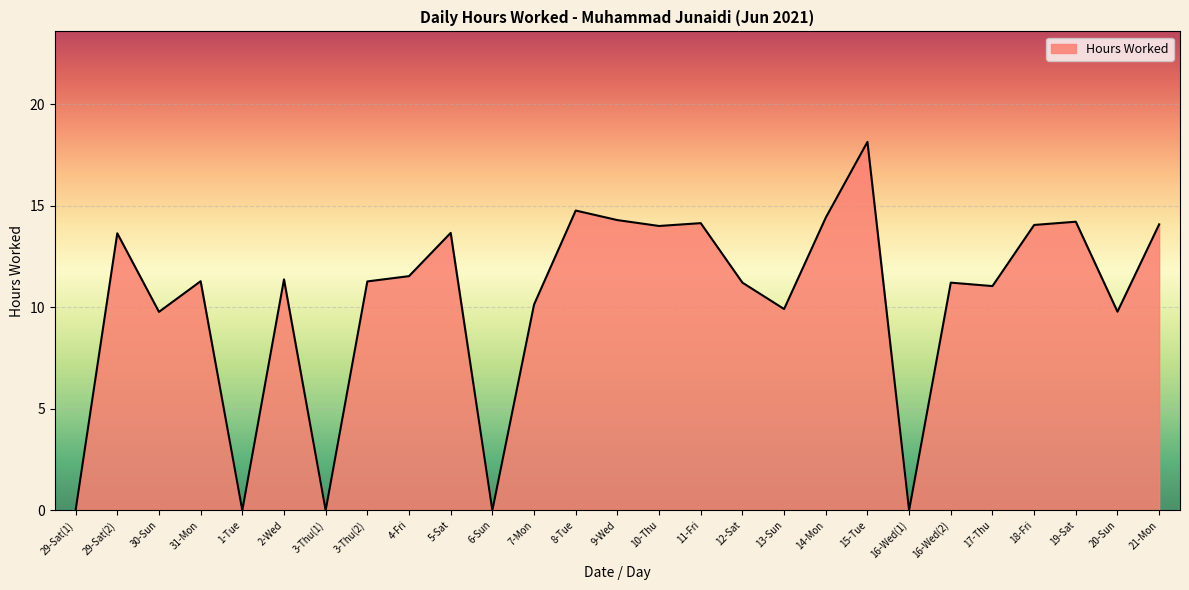

What is the difference between the values at 15-Tue and 21-Mon?

4.1